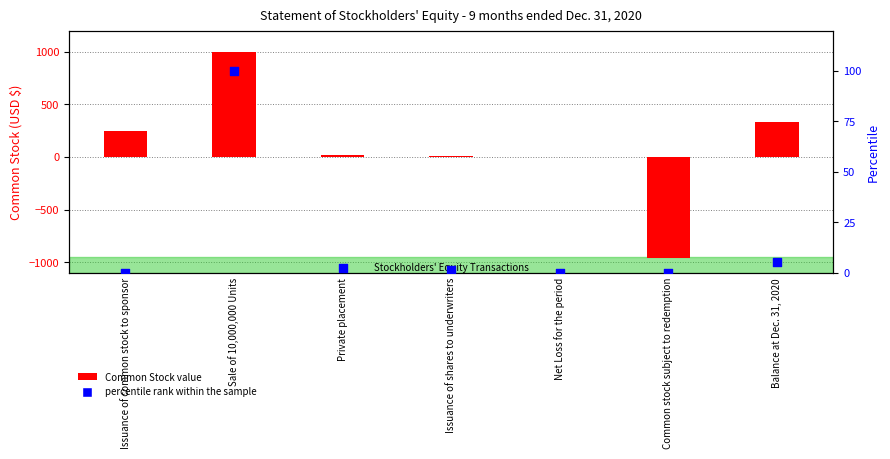

Which series has the largest Y range (max minus min)?

Common Stock (USD $)